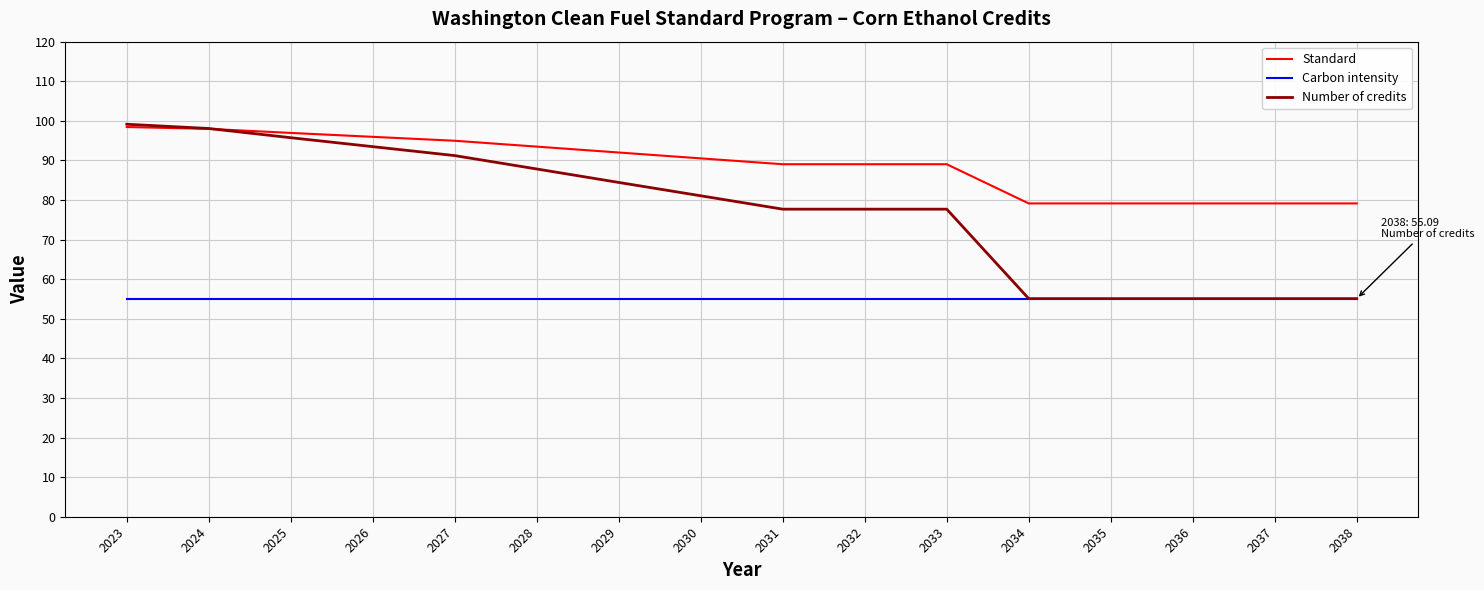

True or false: Standard has a value of 89.0 at 2031.

True